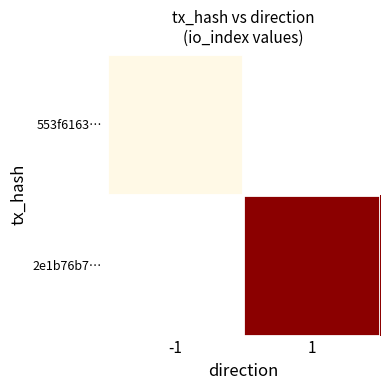

The 553f6163… series shows 0.0 at -1. True or false?

True